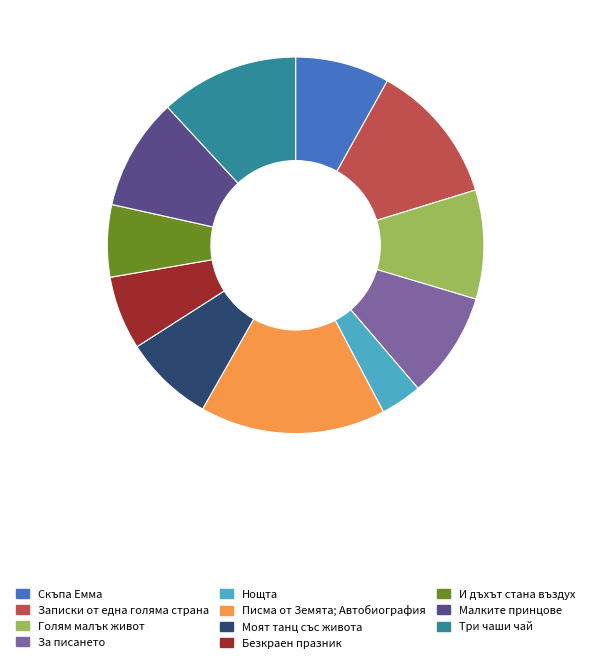

Is there any slice that represents more than half of the pie?

No